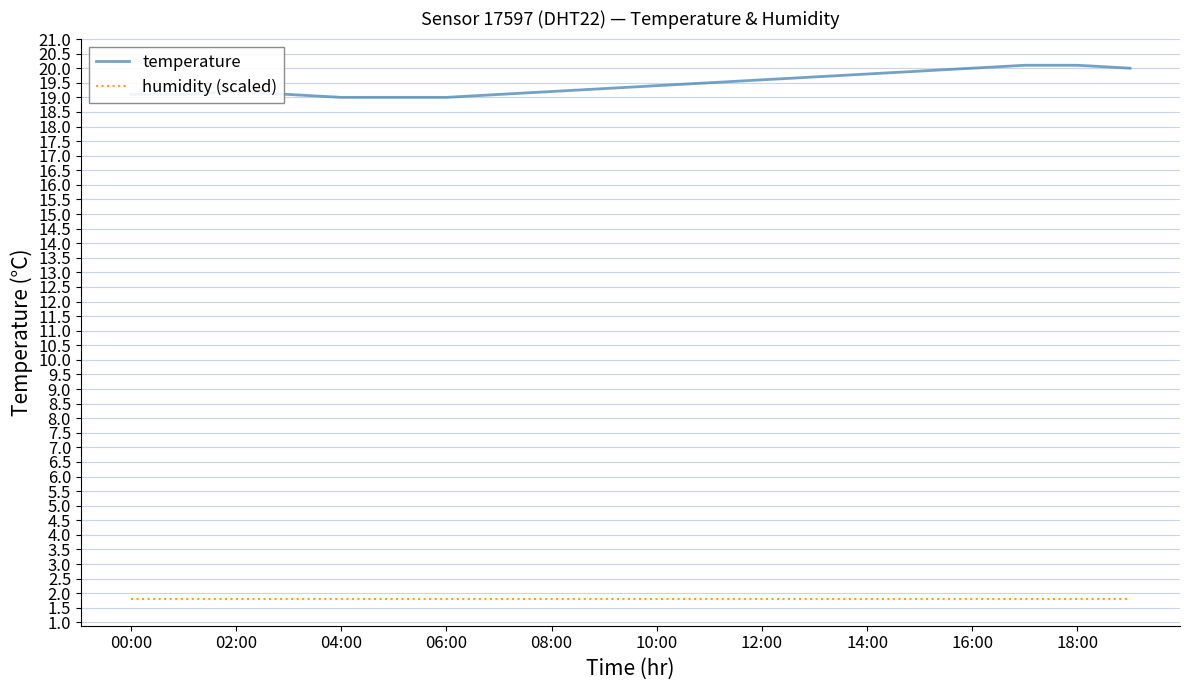

True or false: temperature and humidity (scaled) intersect in this chart.

False